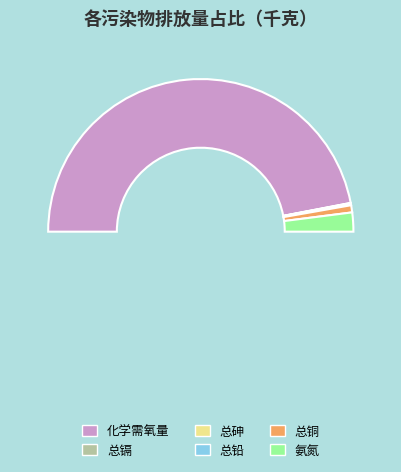

How many segments does this pie chart have?

6